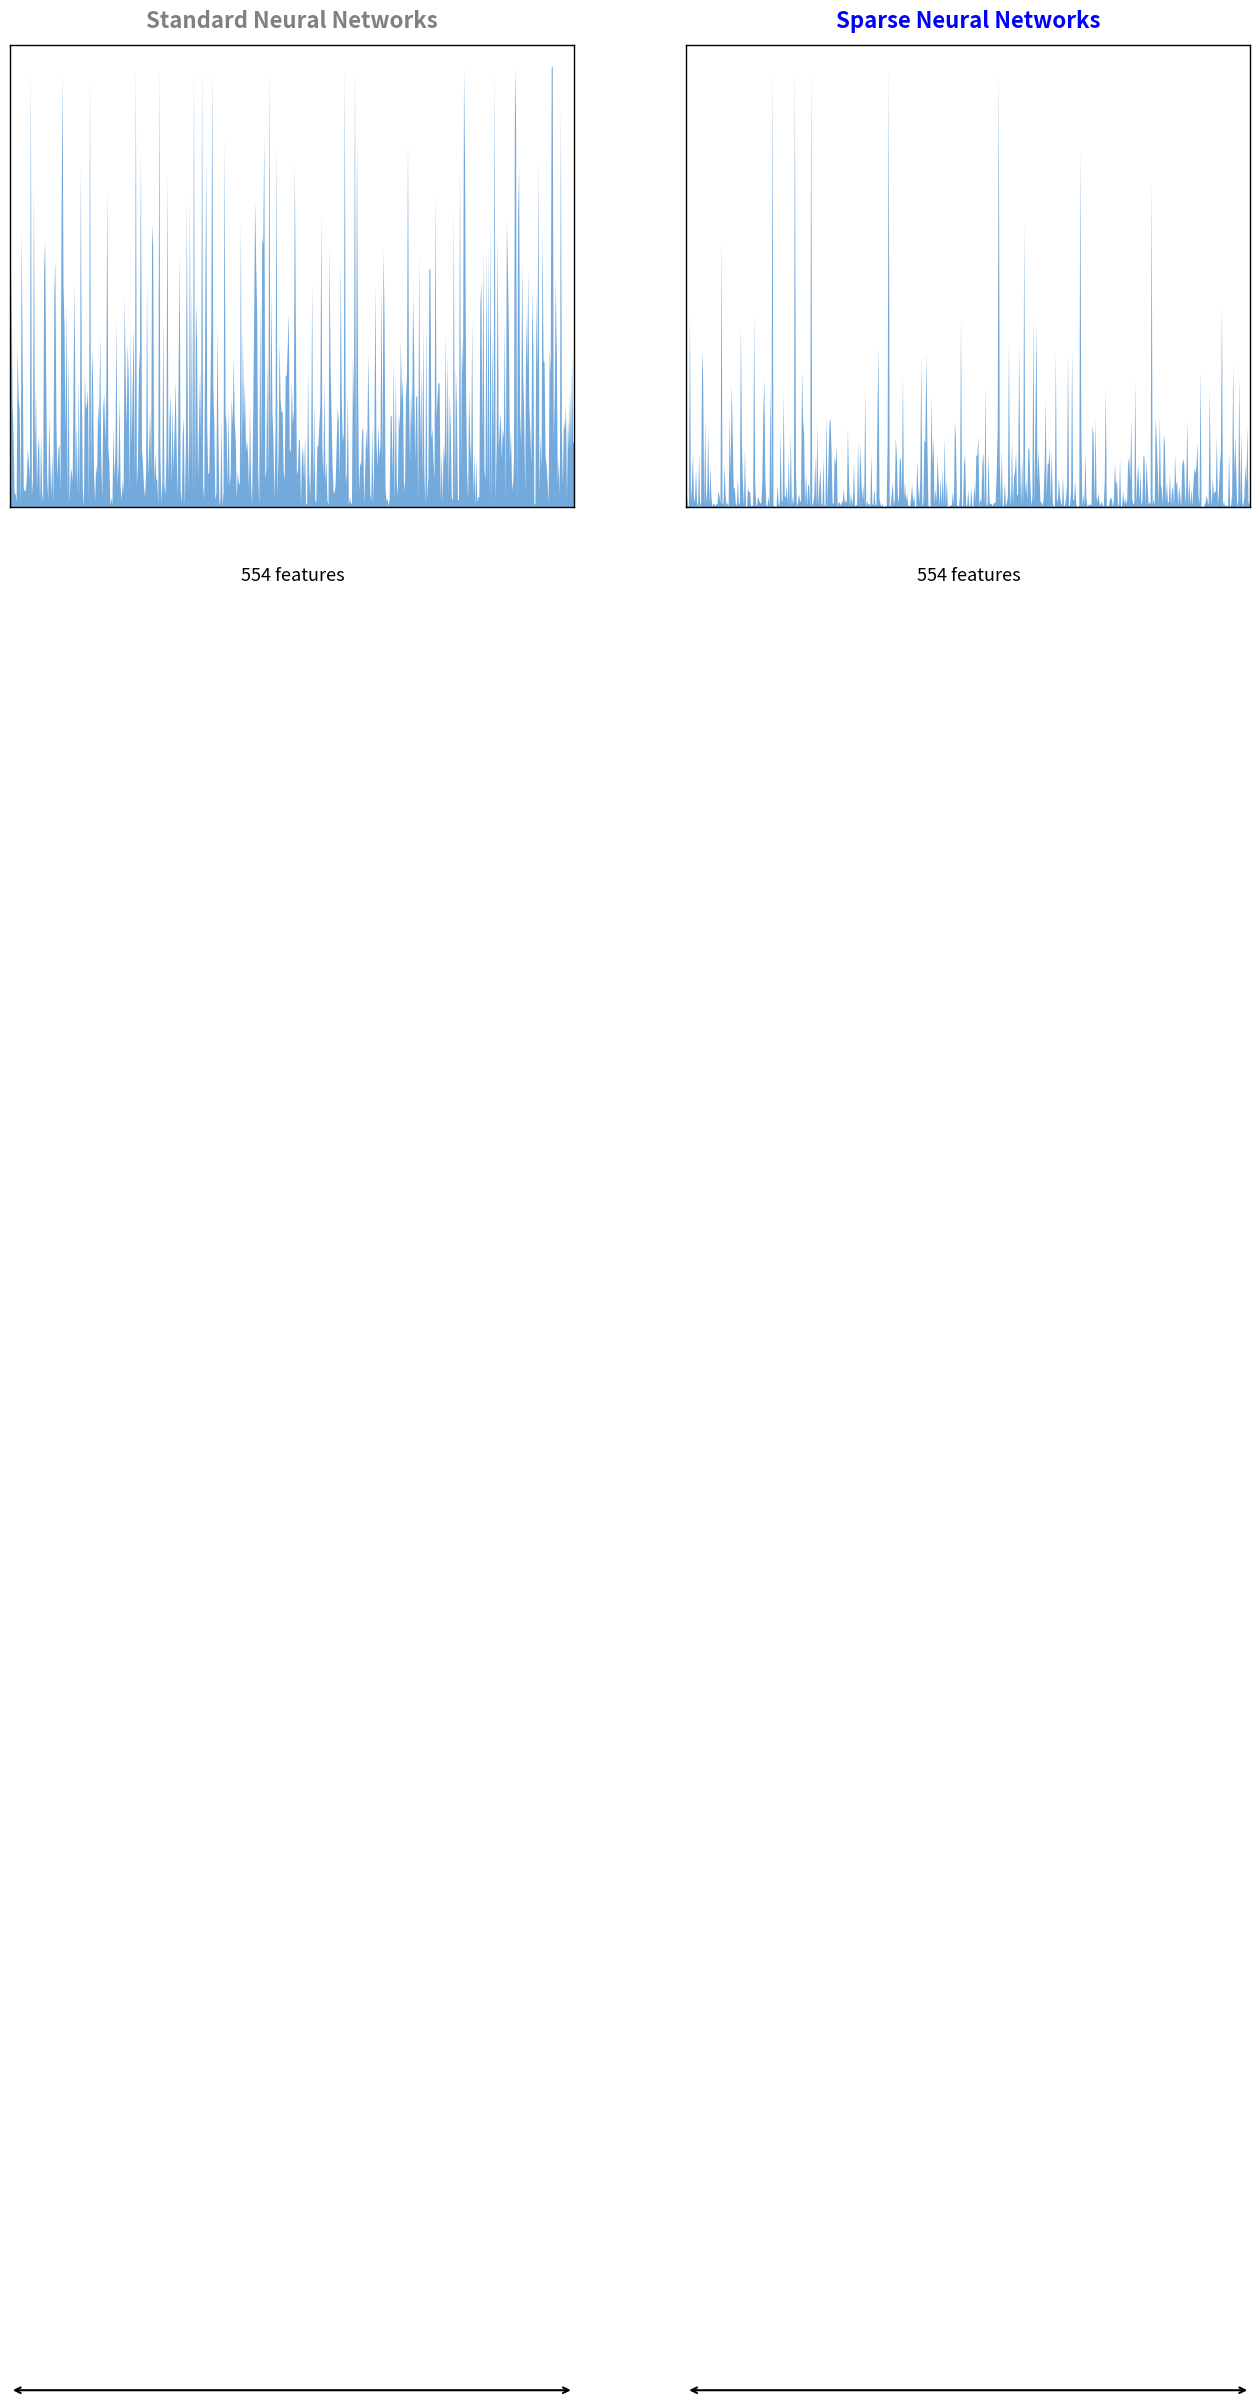

True or false: time and actual intersect in this chart.

False